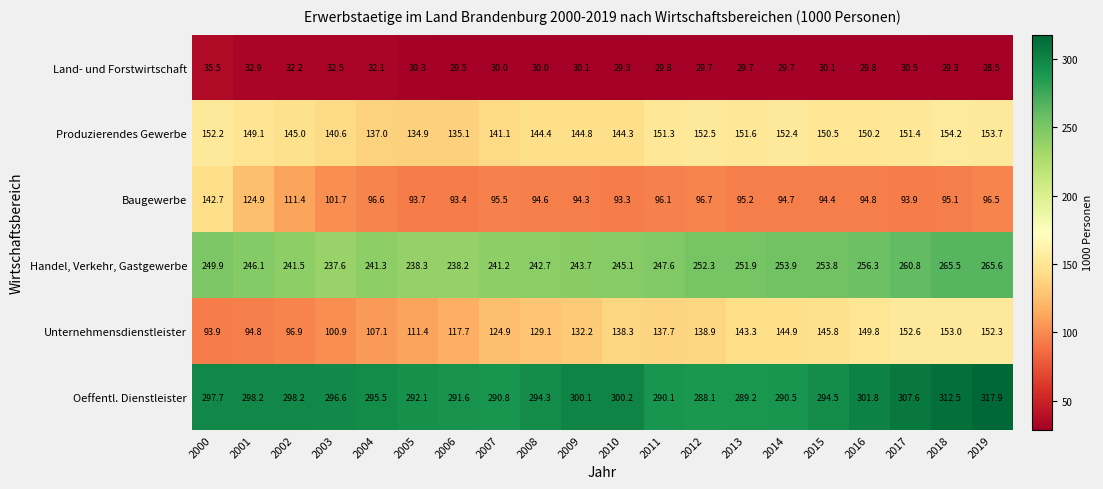

What is the difference between the Produzierendes Gewerbe values at 2003 and 2016?

9.6